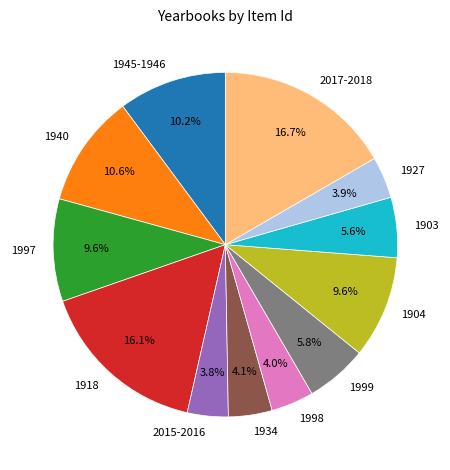

Do 1999 and 1918 together represent more than half of the pie?

No